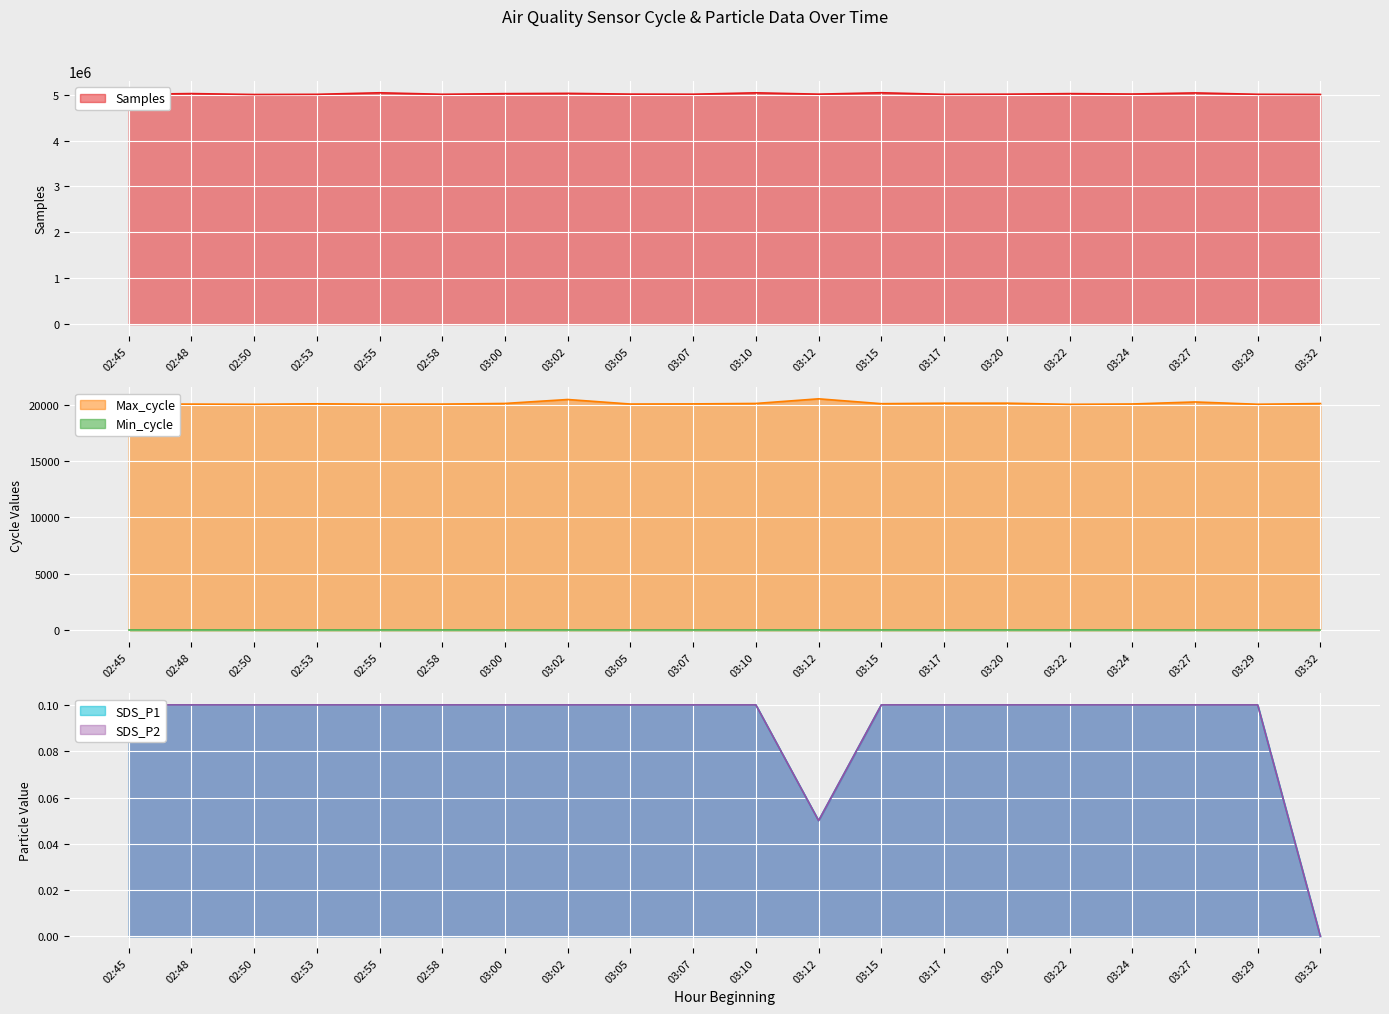

Is it true that SDS_P1 equals 0.1 at 03:24?

False